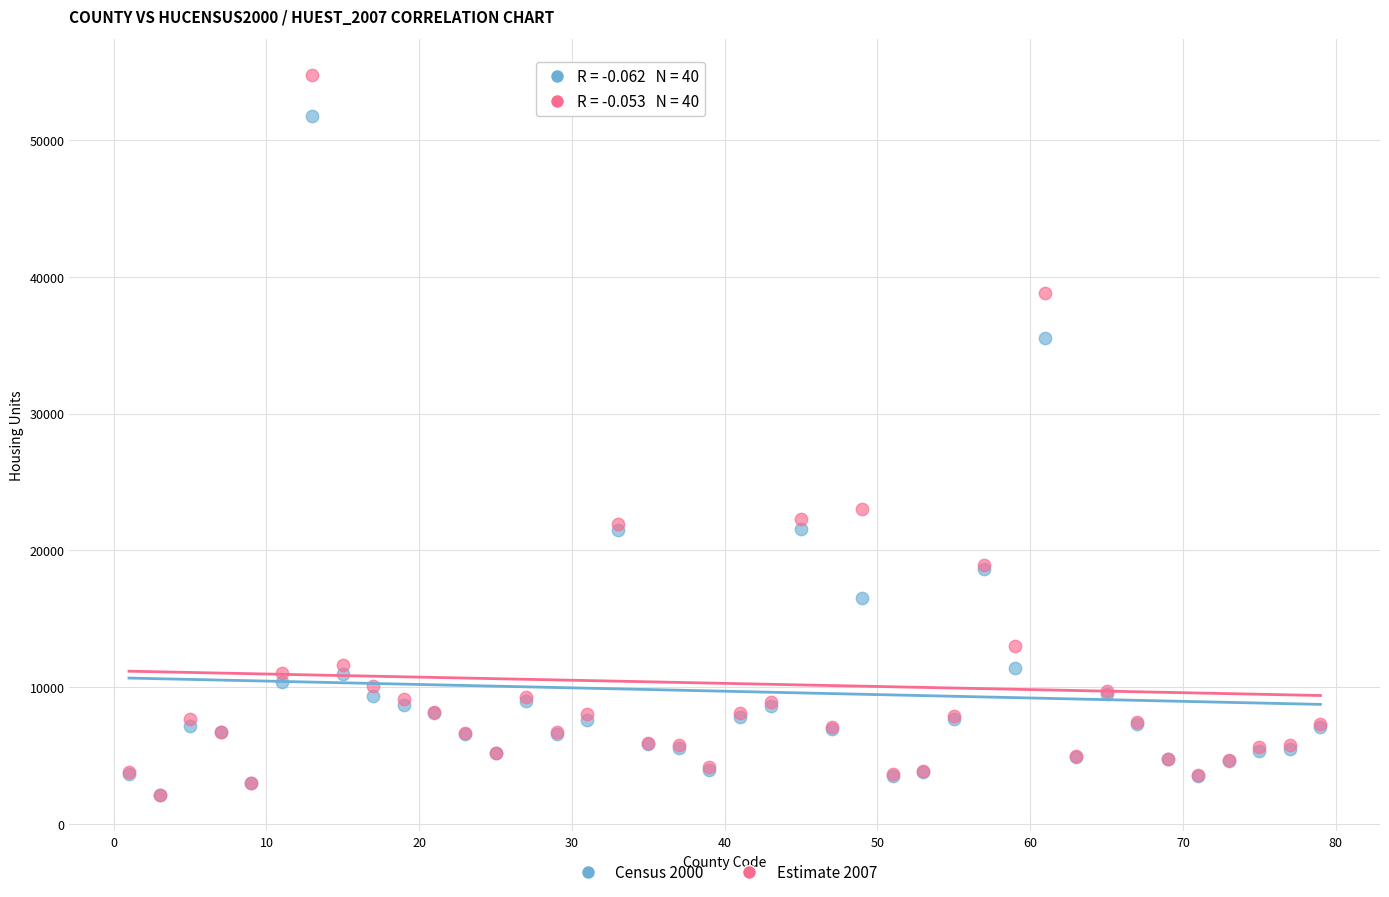

Across all series, what Y value is closest to 28433?

23056